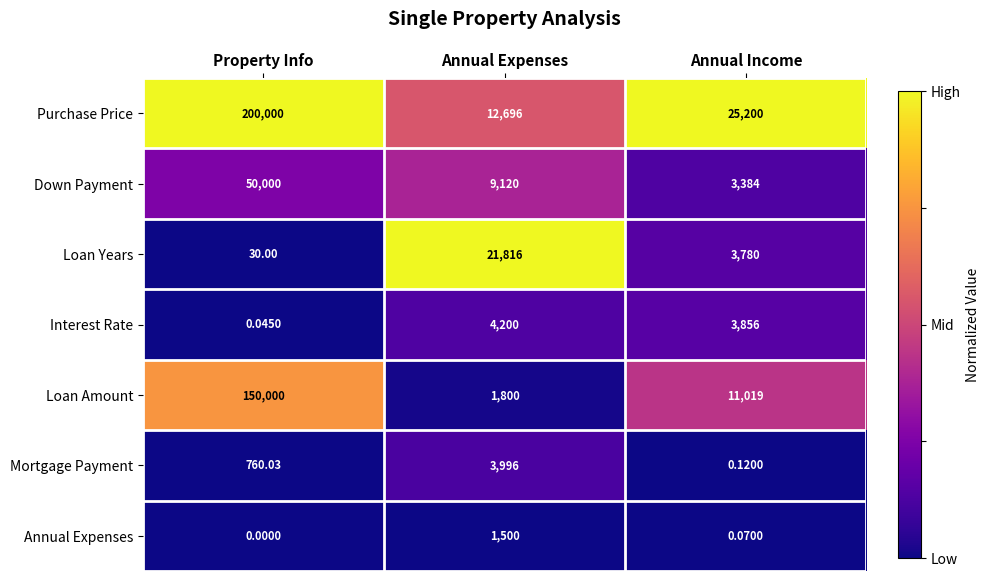

Which category has the highest value in the Loan Amount series?

Property Info